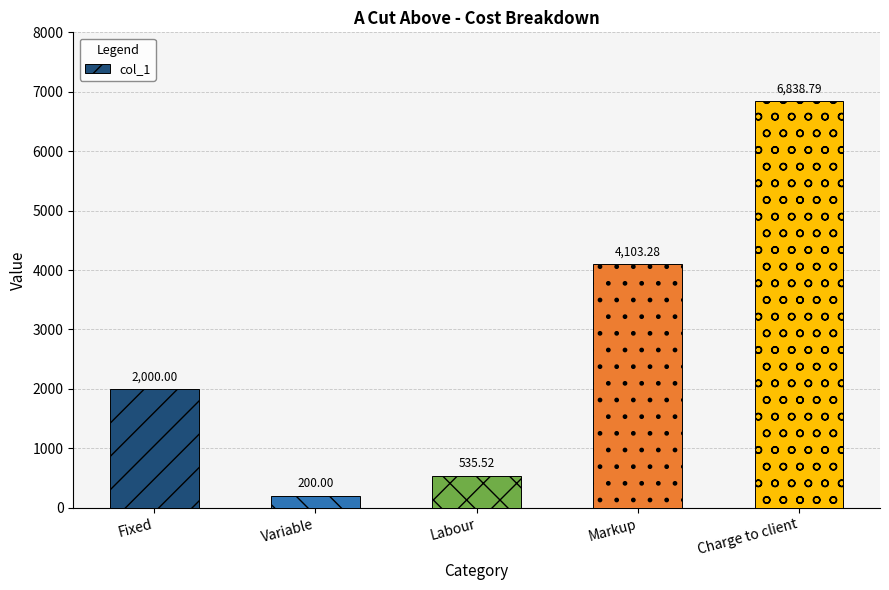

Reading left to right, what are all the values shown in this chart?

2000.0	200.0	535.5	4103.3	6838.8